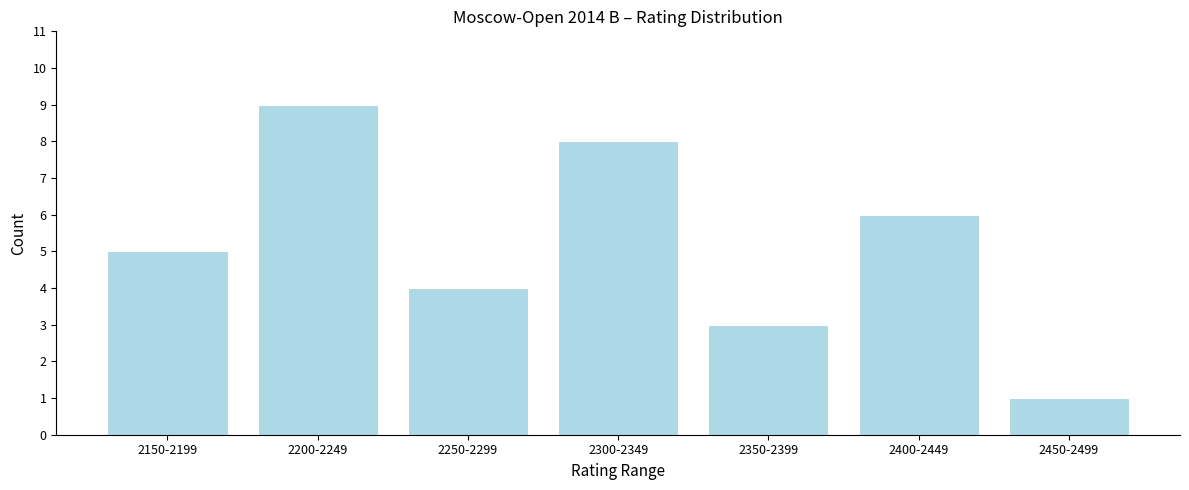

Reading left to right, extract all data points from this chart.

2150-2199=5	2200-2249=9	2250-2299=4	2300-2349=8	2350-2399=3	2400-2449=6	2450-2499=1